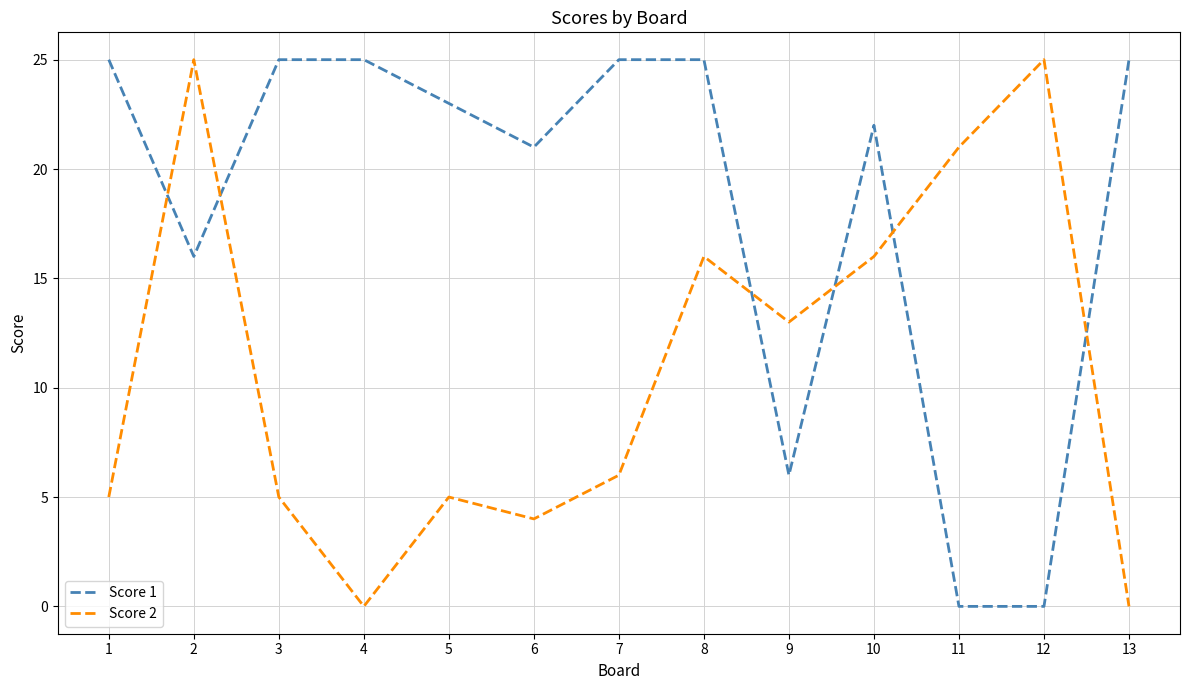

List the series in order of their overall mean, highest first.

Score 1, Score 2